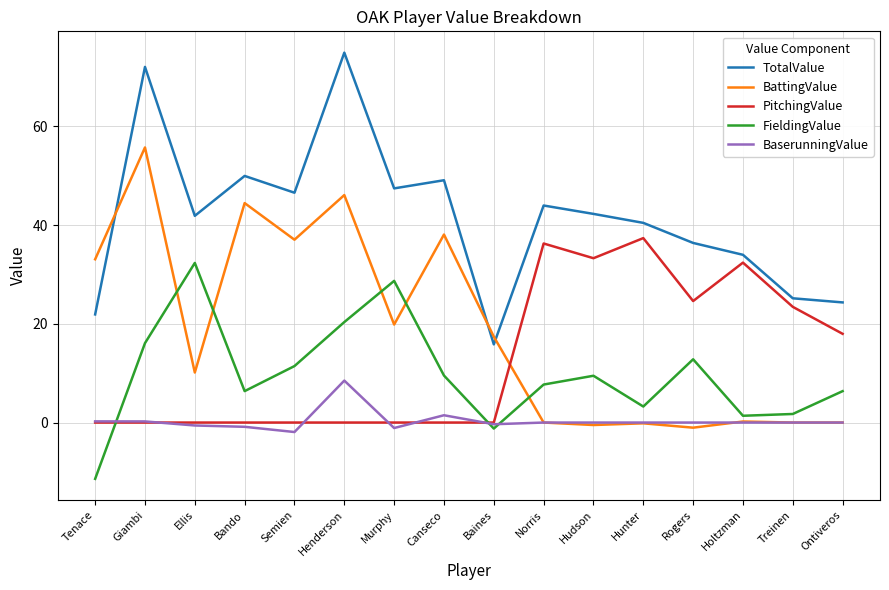

What position from the left is Semien?

5